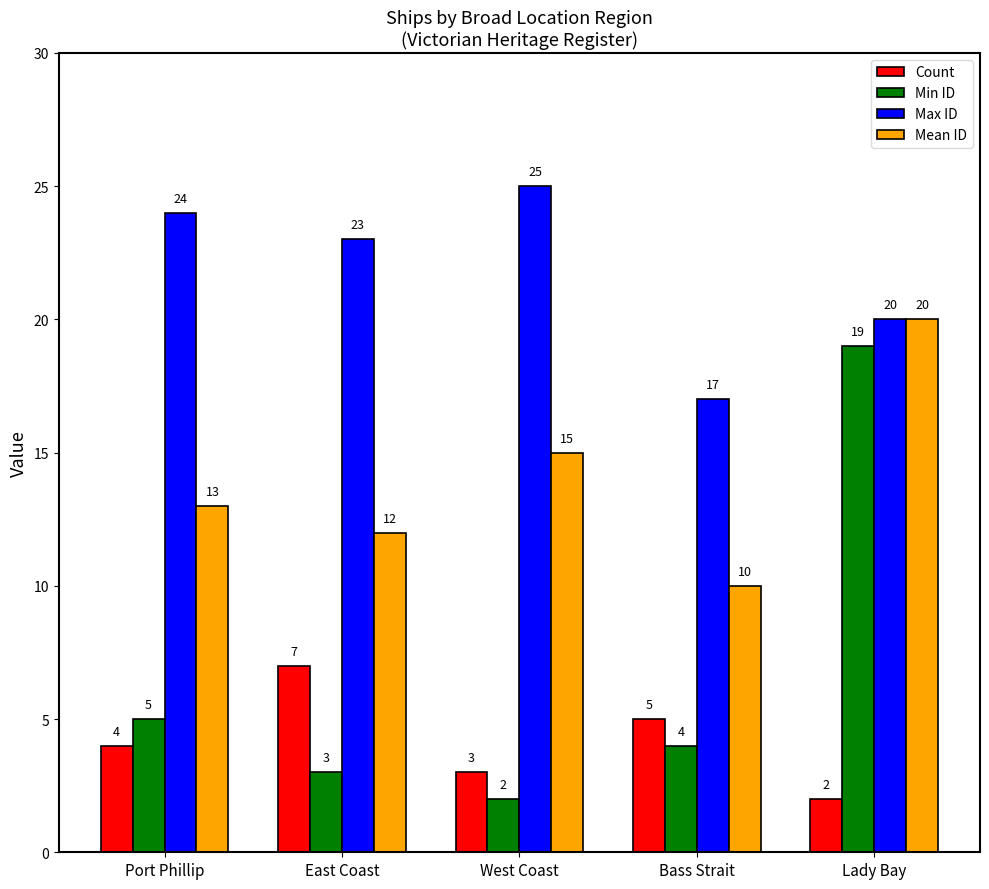

Reading left to right, what are all the values shown in this chart?

Count: Port Phillip=4	East Coast=7	West Coast=3	Bass Strait=5	Lady Bay=2
Min ID: Port Phillip=5	East Coast=3	West Coast=2	Bass Strait=4	Lady Bay=19
Max ID: Port Phillip=24	East Coast=23	West Coast=25	Bass Strait=17	Lady Bay=20
Mean ID: Port Phillip=13	East Coast=12	West Coast=15	Bass Strait=10	Lady Bay=20